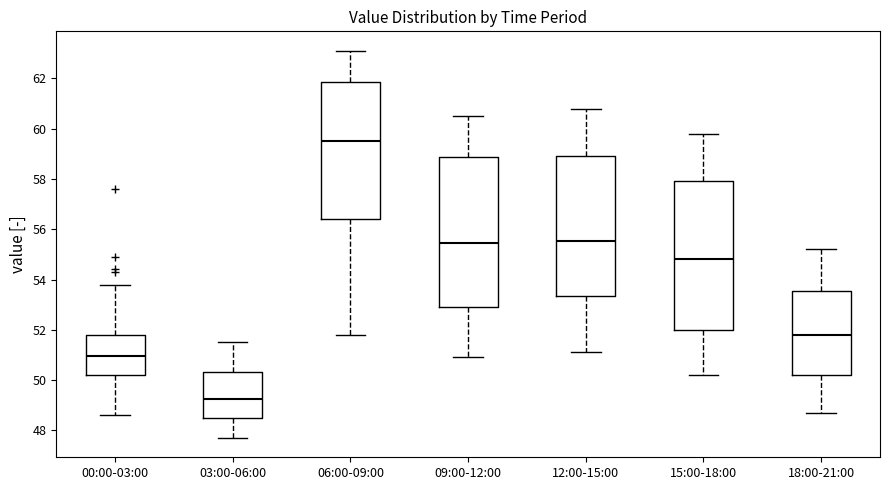

Reading left to right, transcribe this box plot: for each box, give where its median line is, the range the box spans, and where its two whiskers end, as read against the y-axis. The values are not printed on the chart, so give them approximately, as read against the axis.

00:00-03:00: median 51.0, box 50.2 to 51.8, whiskers 48.6 to 53.8
03:00-06:00: median 49.2, box 48.6 to 50.4, whiskers 47.8 to 51.6
06:00-09:00: median 59.6, box 56.4 to 61.8, whiskers 51.8 to 63.2
09:00-12:00: median 55.4, box 53.0 to 58.8, whiskers 51.0 to 60.6
12:00-15:00: median 55.6, box 53.4 to 59.0, whiskers 51.2 to 60.8
15:00-18:00: median 54.8, box 52.0 to 58.0, whiskers 50.2 to 59.8
18:00-21:00: median 51.8, box 50.2 to 53.6, whiskers 48.8 to 55.2